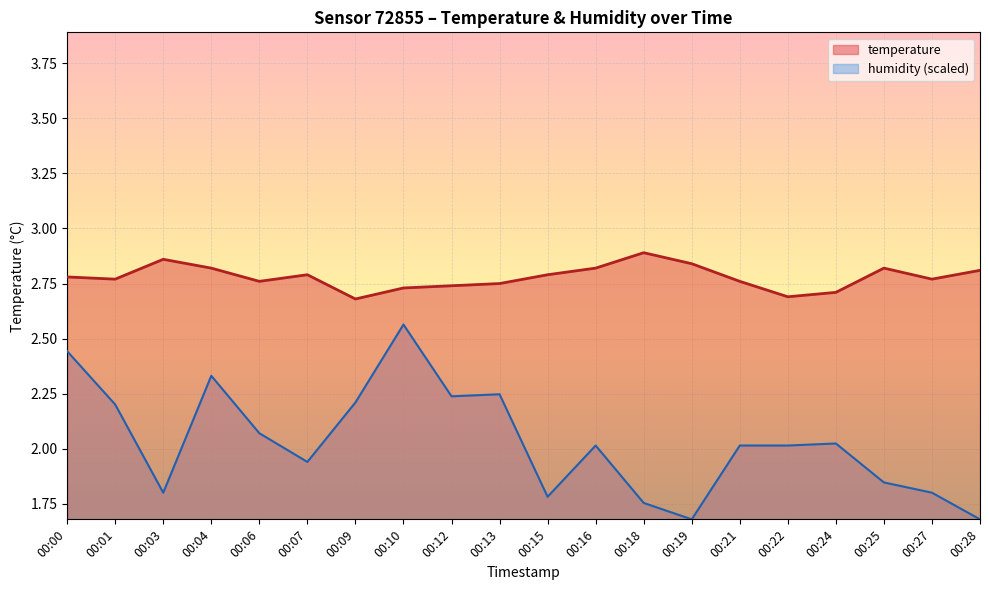

Where is temperature nearest to the value 2?

00:09